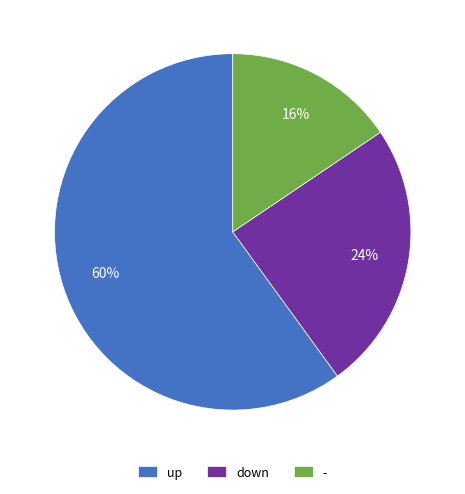

How many segments does this pie chart have?

3